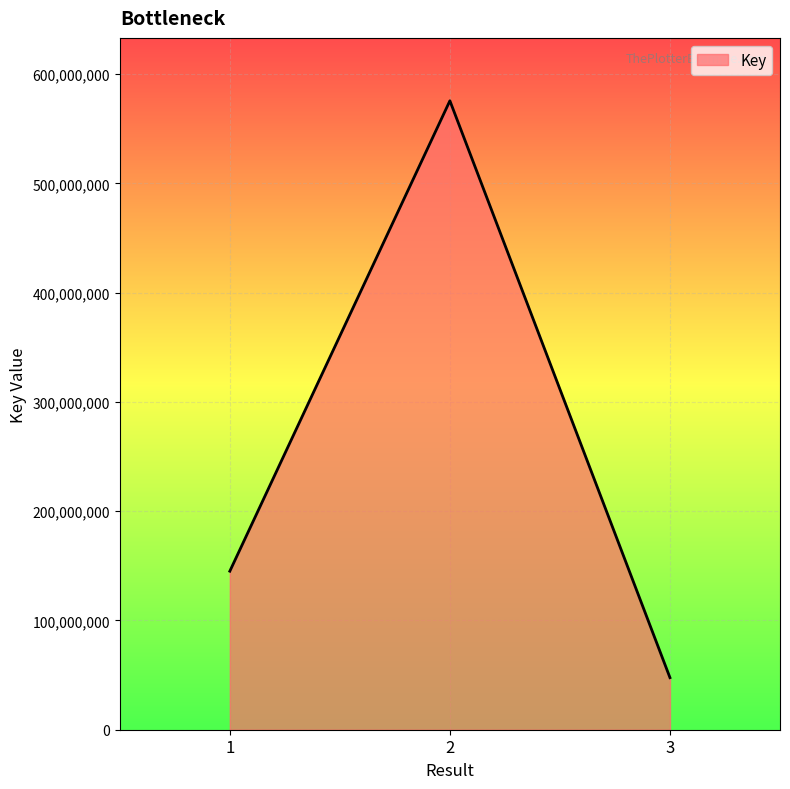

What is the difference between the second highest and minimum values?

97430726